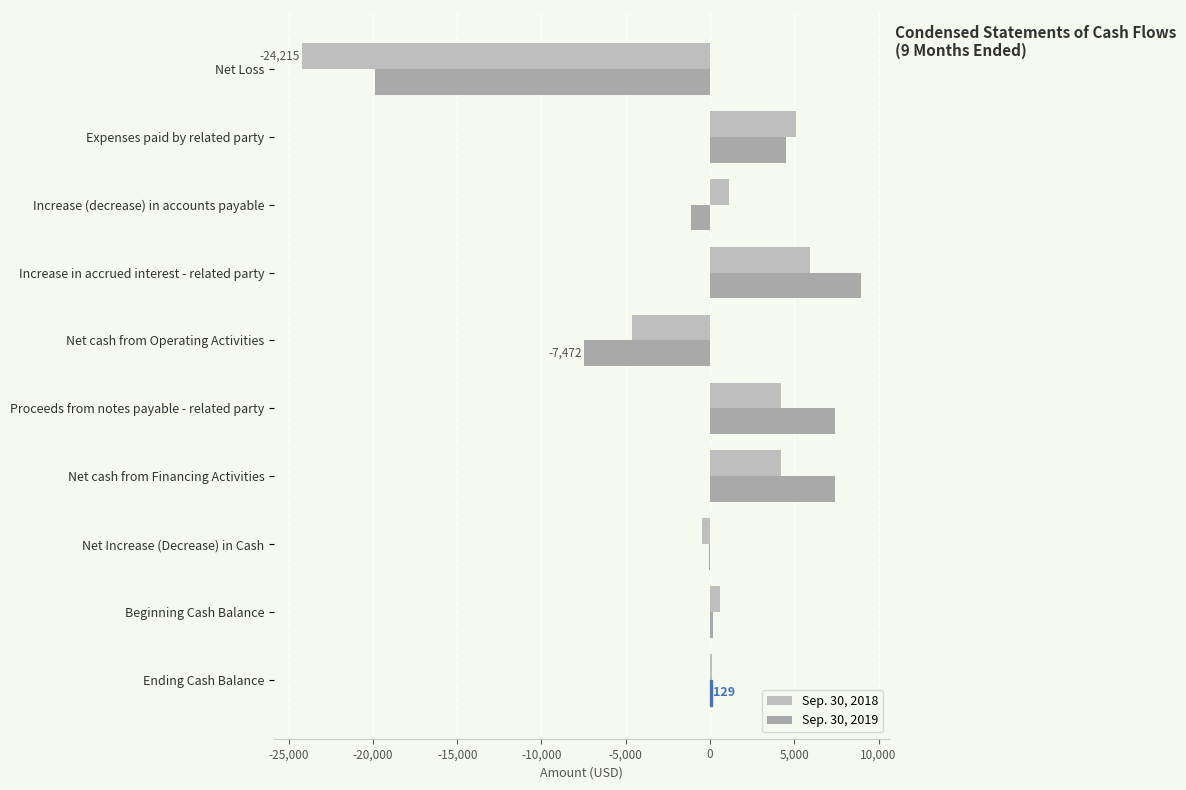

Where is Sep. 30, 2018 nearest to the value -9154?

Net cash from Operating Activities